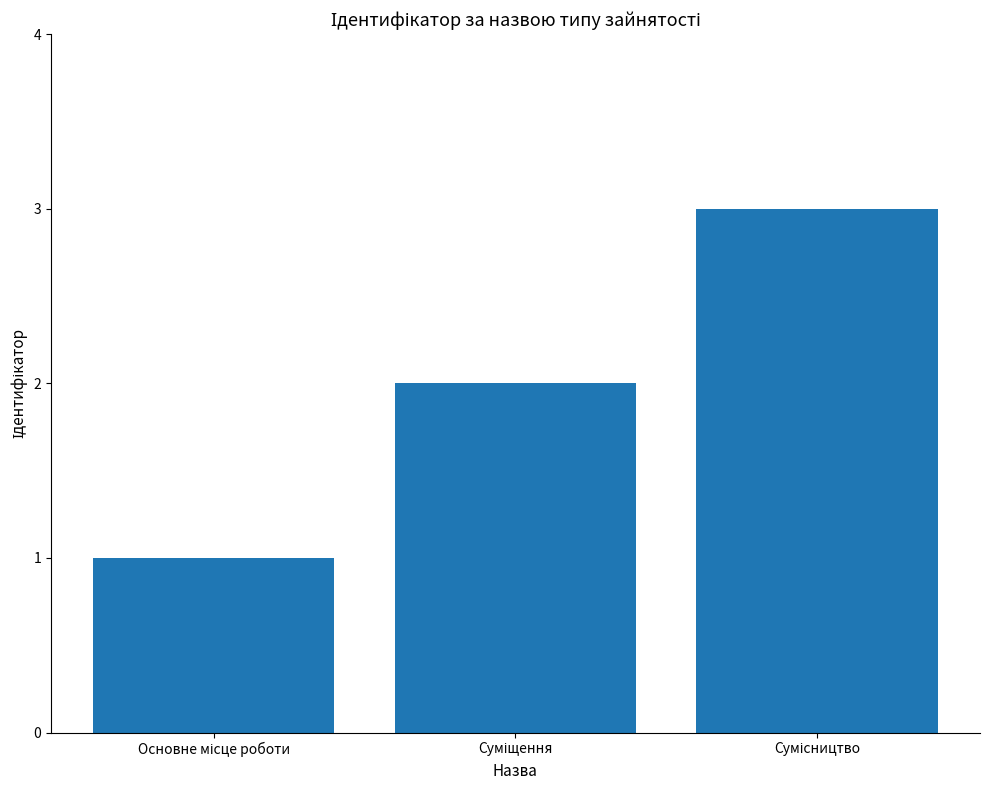

How many values are below 2?

1